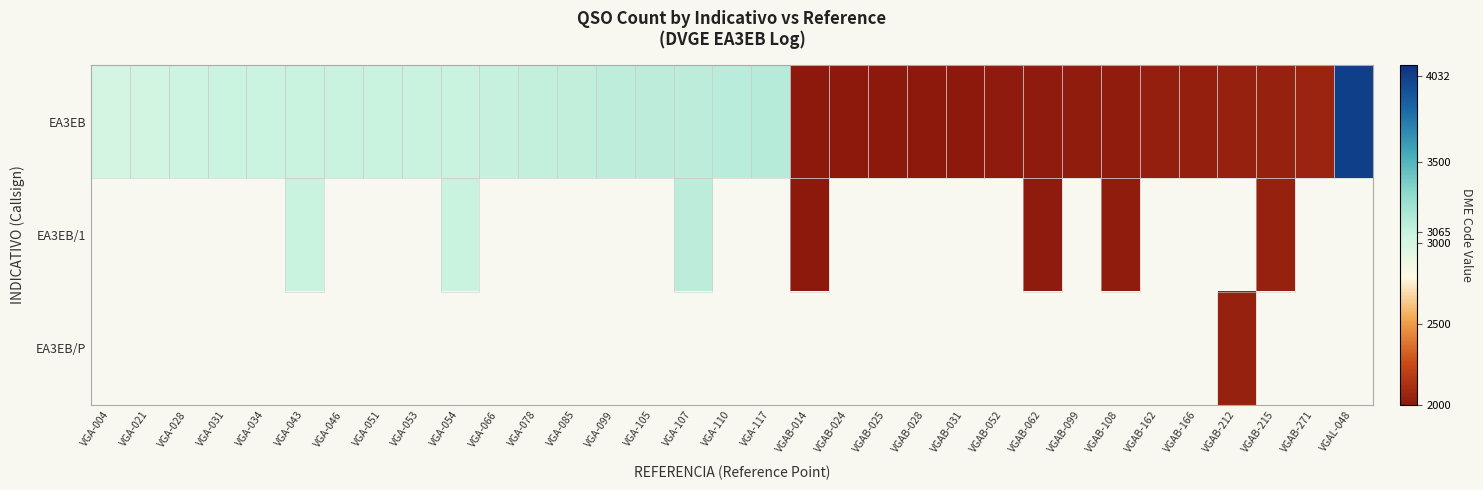

What is the sum of all EA3EB values?

87729.0